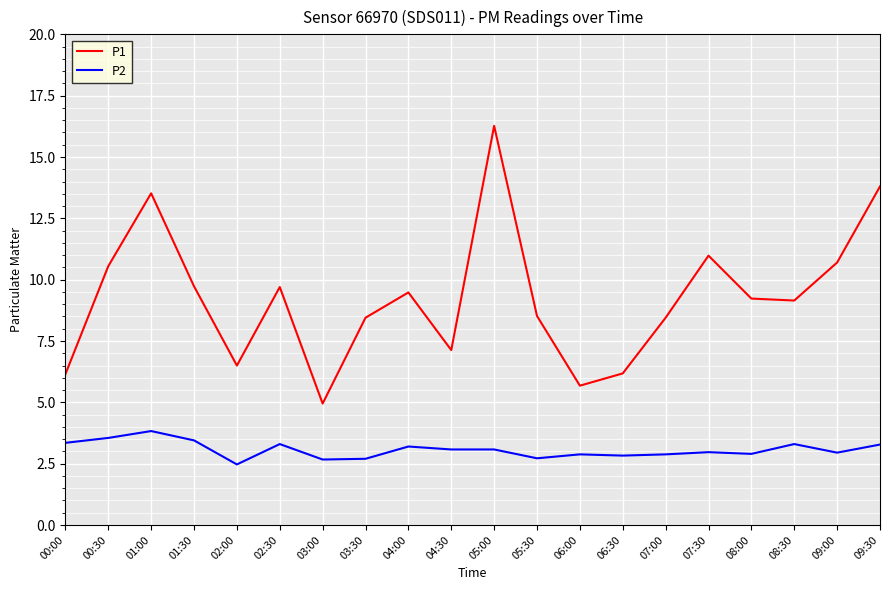

Rank the series by their maximum value, from lowest to highest.

P2, P1